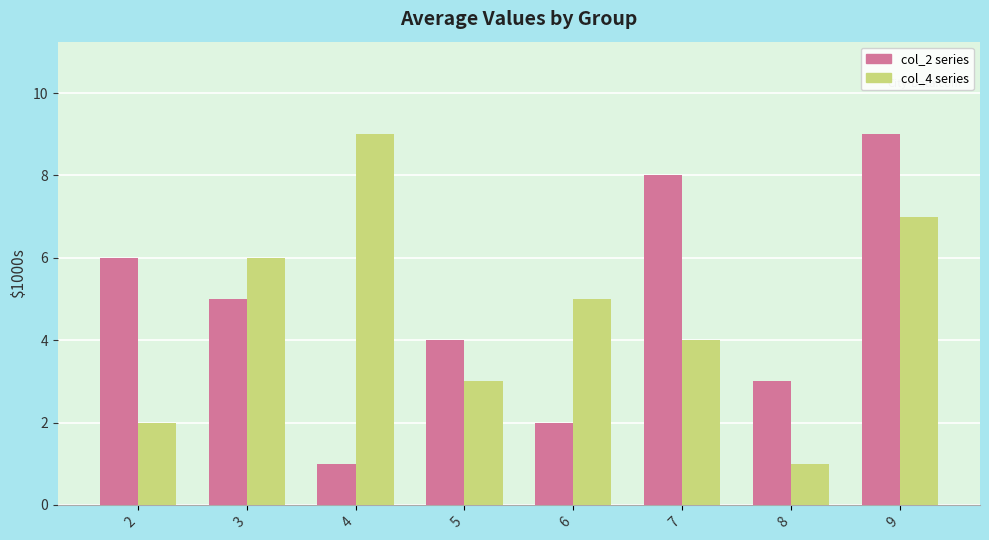

At which category is the sum across all series the highest?

9